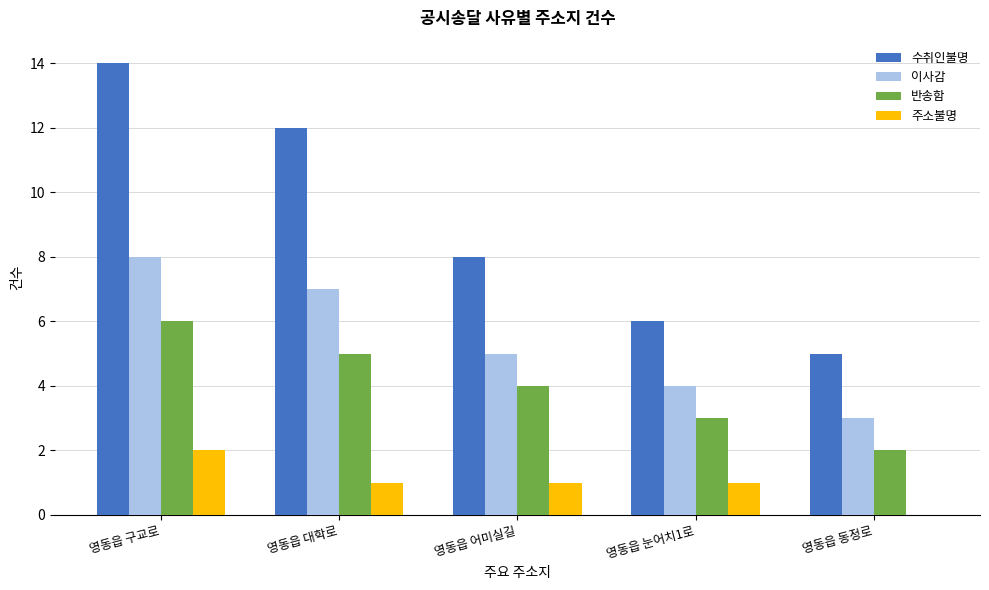

Reading left to right, list all the values displayed in this chart.

수취인불명: 14	12	8	6	5
이사감: 8	7	5	4	3
반송함: 6	5	4	3	2
주소불명: 2	1	1	1	0